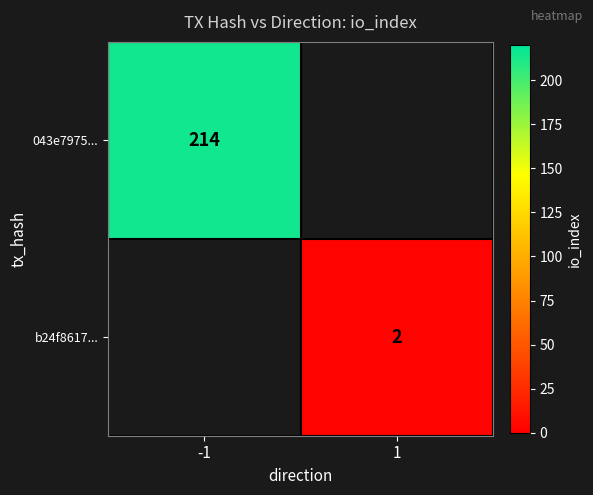

True or false: 043e7975... has a value of 292.1 at -1.

False